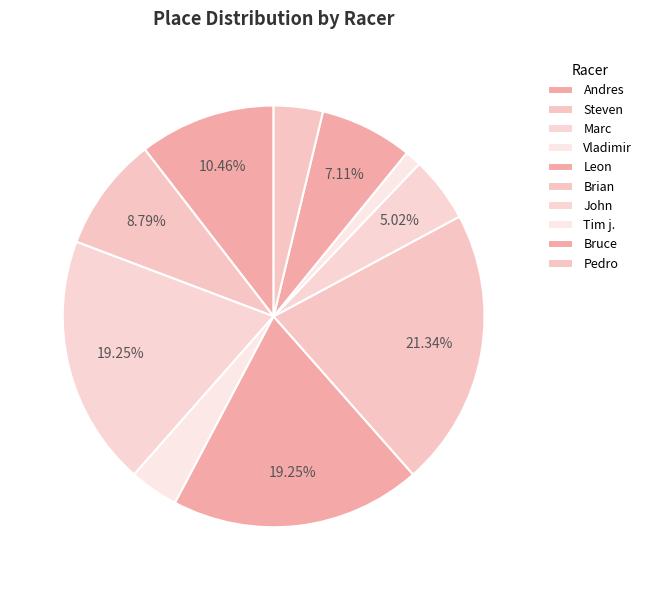

Between Tim j. and Leon, which is larger?

Leon